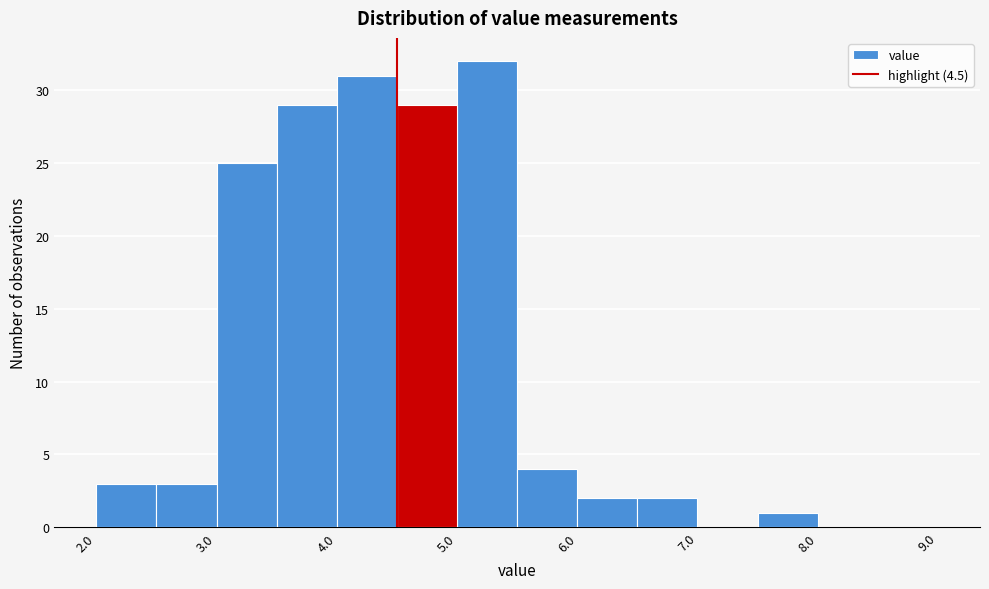

Over which range of the x-axis is the bar tallest?

5.0 to 5.5